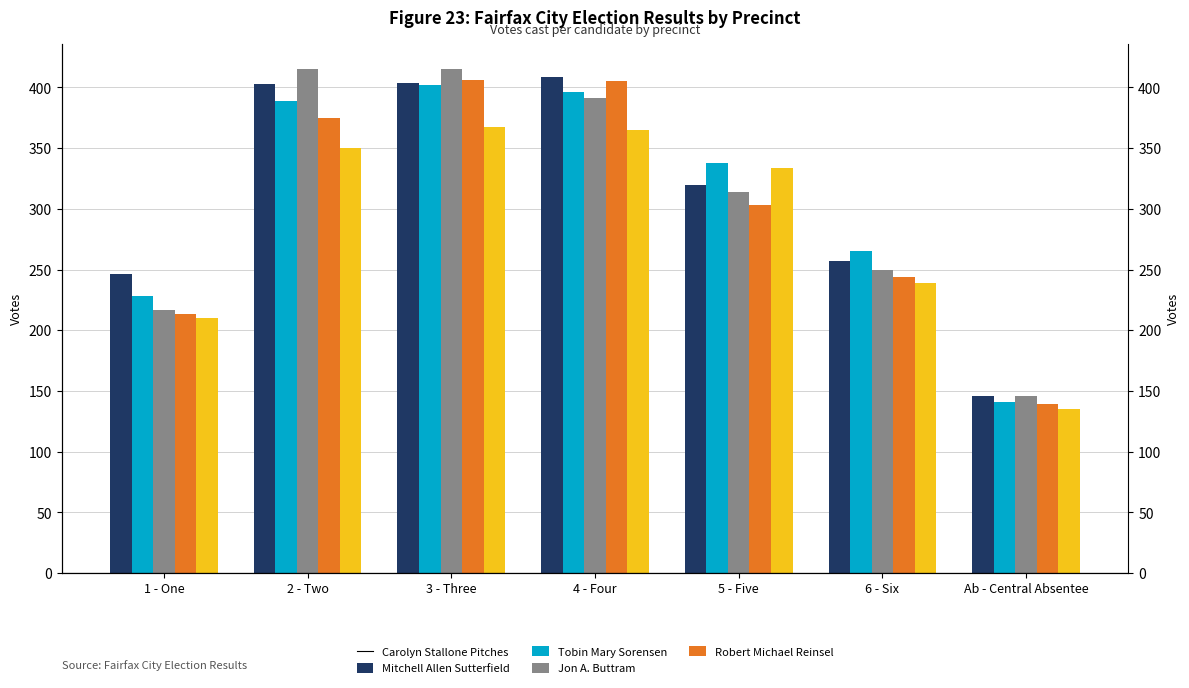

True or false: Tobin Mary Sorensen has a value of 38 at Ab - Central Absentee.

False